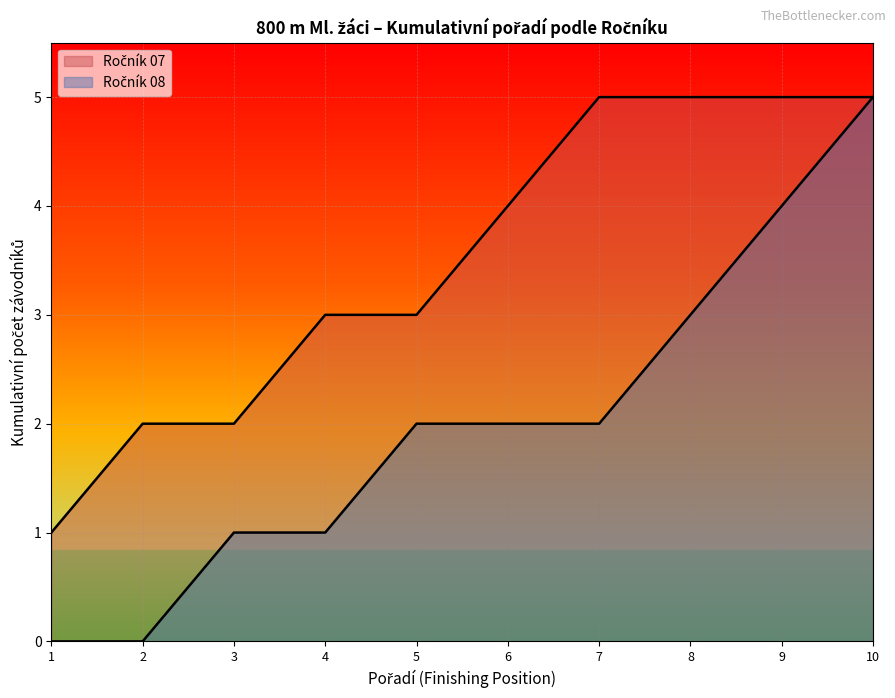

True or false: the data shows 8 at Kopřiva Adam.

False